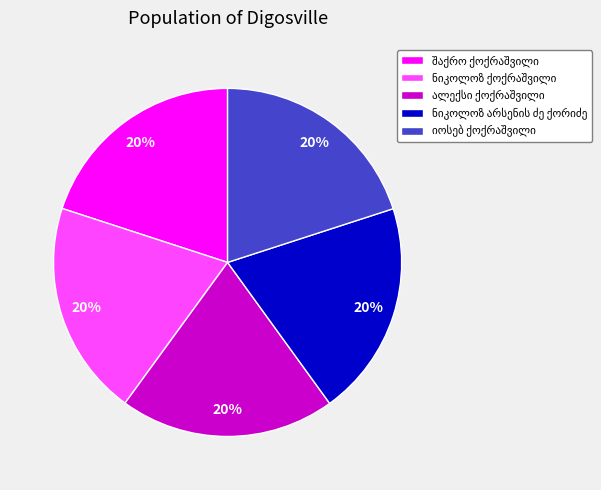

To the nearest percent, what is the average slice percentage?

20%